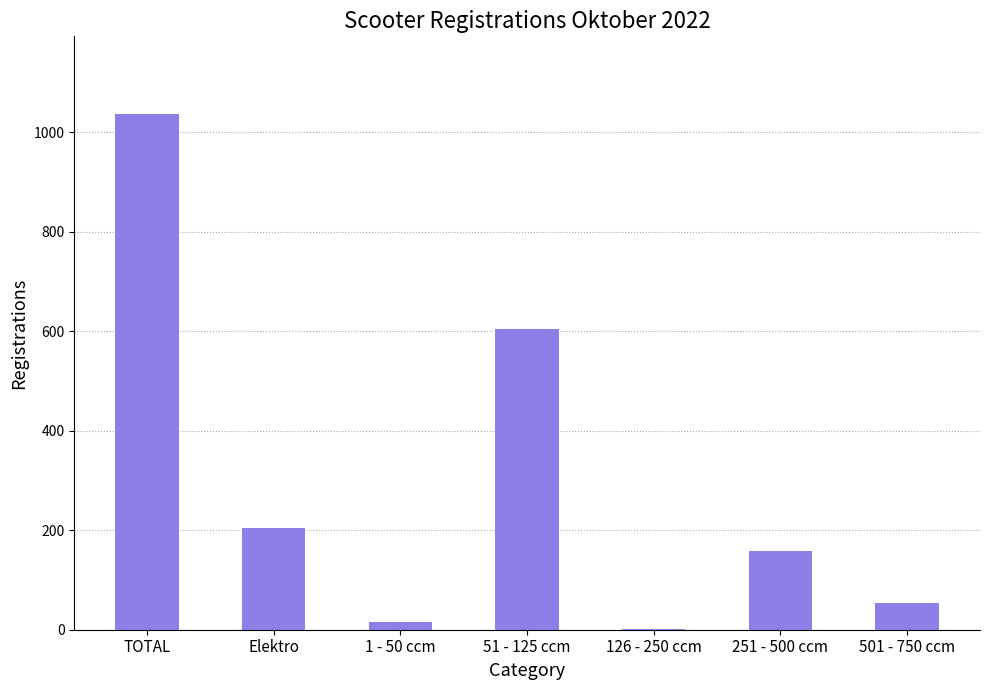

Count the number of data series in this chart.

1